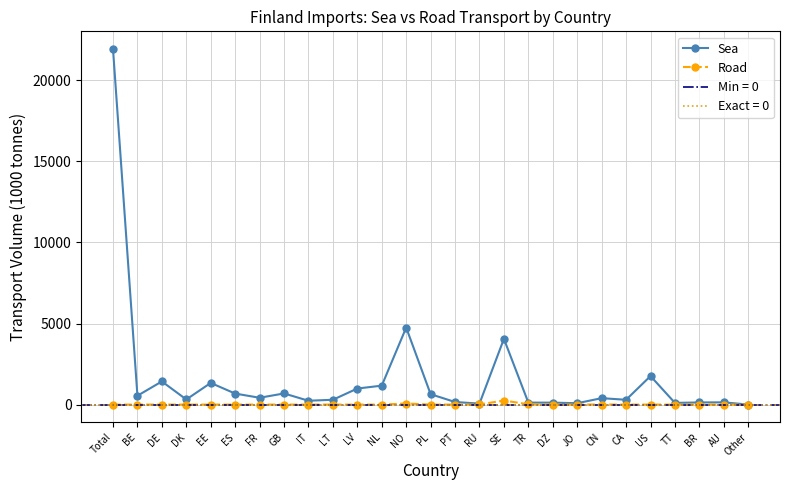

What is the total value across all series at CA?

296